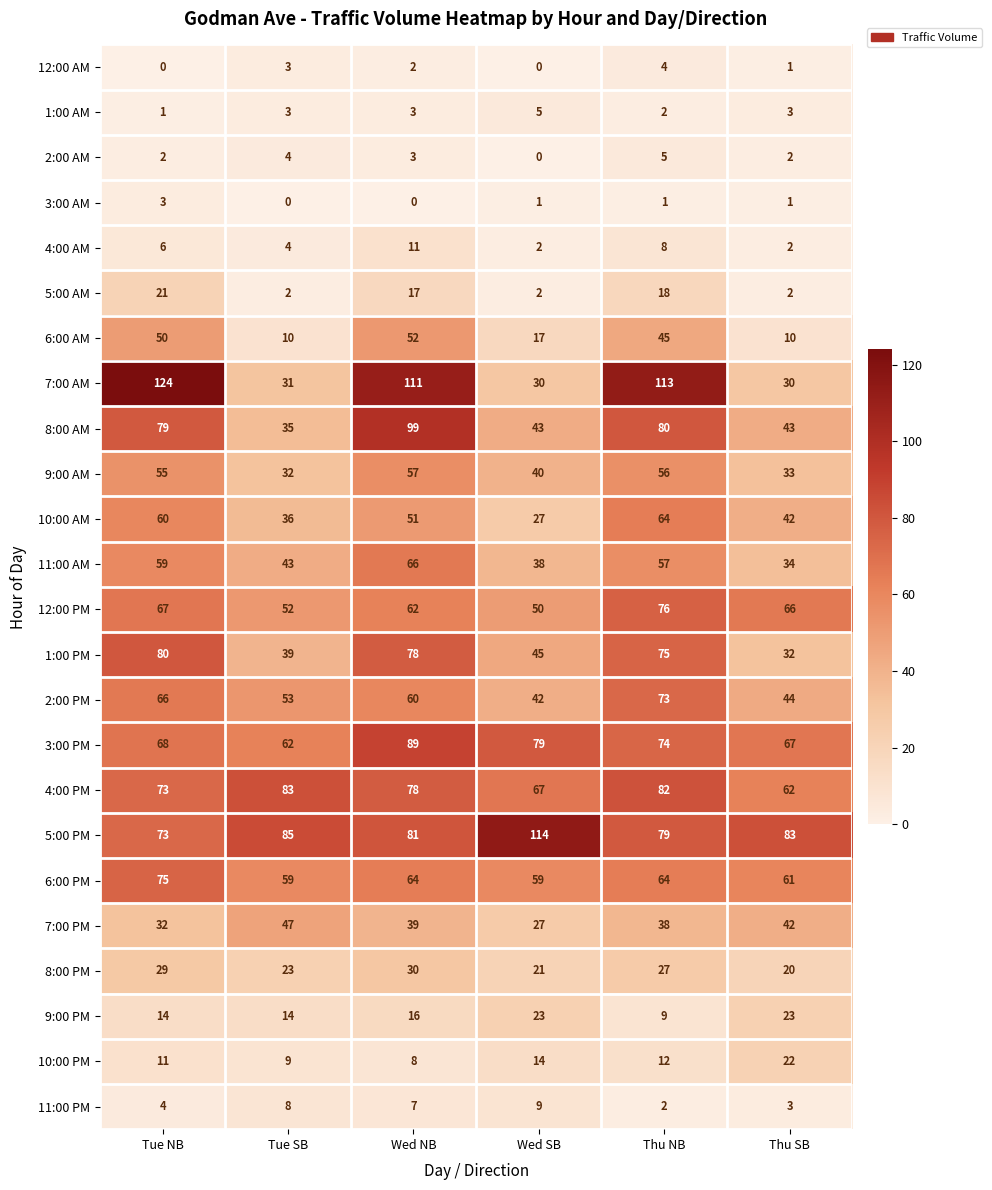

What is the difference between the highest and lowest values at Tue NB?

124